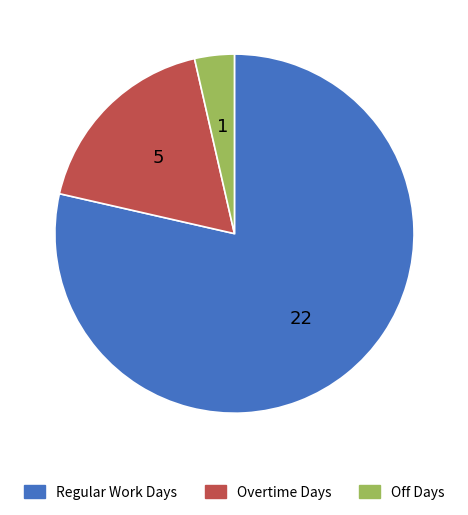

Is it true that Regular Work Days is 79% of the pie?

True